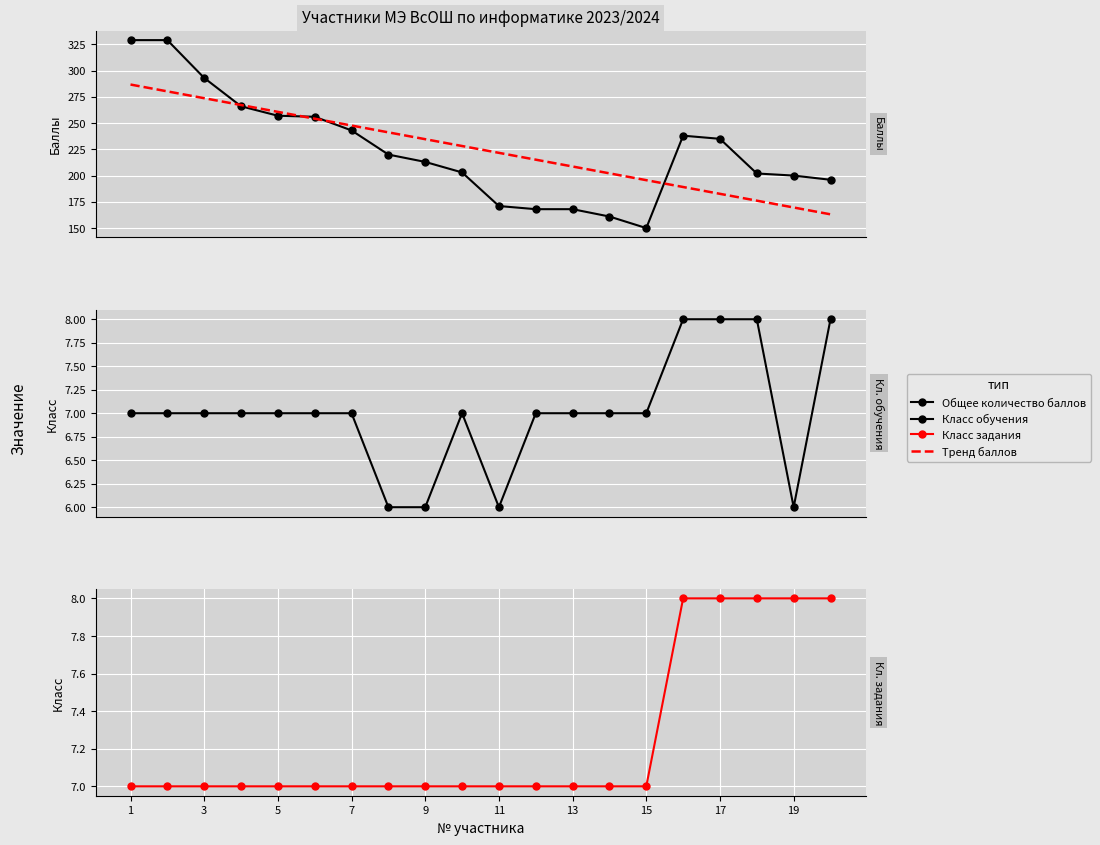

What is the approximate value of Класс задания at 11?

7.0